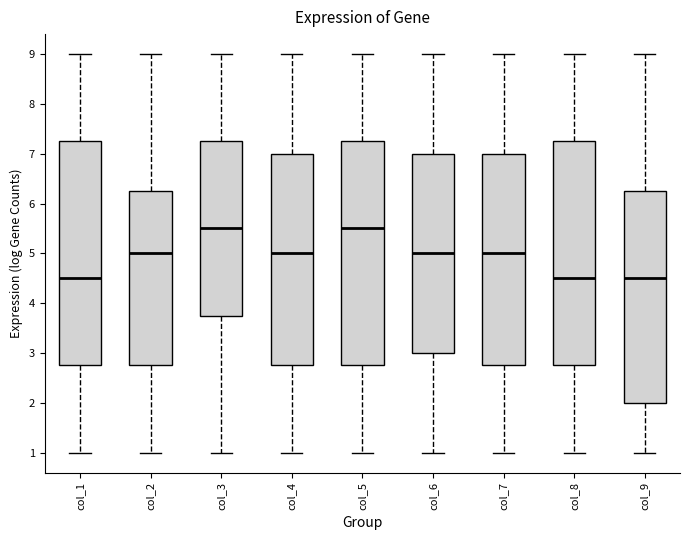

Reading left to right, transcribe this box plot: for each box, give where its median line is, the range the box spans, and where its two whiskers end, as read against the y-axis. The values are not printed on the chart, so give them approximately, as read against the axis.

col_1: median 4.5, box 2.8 to 7.3, whiskers 1.0 to 9.0
col_2: median 5.0, box 2.8 to 6.3, whiskers 1.0 to 9.0
col_3: median 5.5, box 3.8 to 7.3, whiskers 1.0 to 9.0
col_4: median 5.0, box 2.8 to 7.0, whiskers 1.0 to 9.0
col_5: median 5.5, box 2.8 to 7.3, whiskers 1.0 to 9.0
col_6: median 5.0, box 3.0 to 7.0, whiskers 1.0 to 9.0
col_7: median 5.0, box 2.8 to 7.0, whiskers 1.0 to 9.0
col_8: median 4.5, box 2.8 to 7.3, whiskers 1.0 to 9.0
col_9: median 4.5, box 2.0 to 6.3, whiskers 1.0 to 9.0